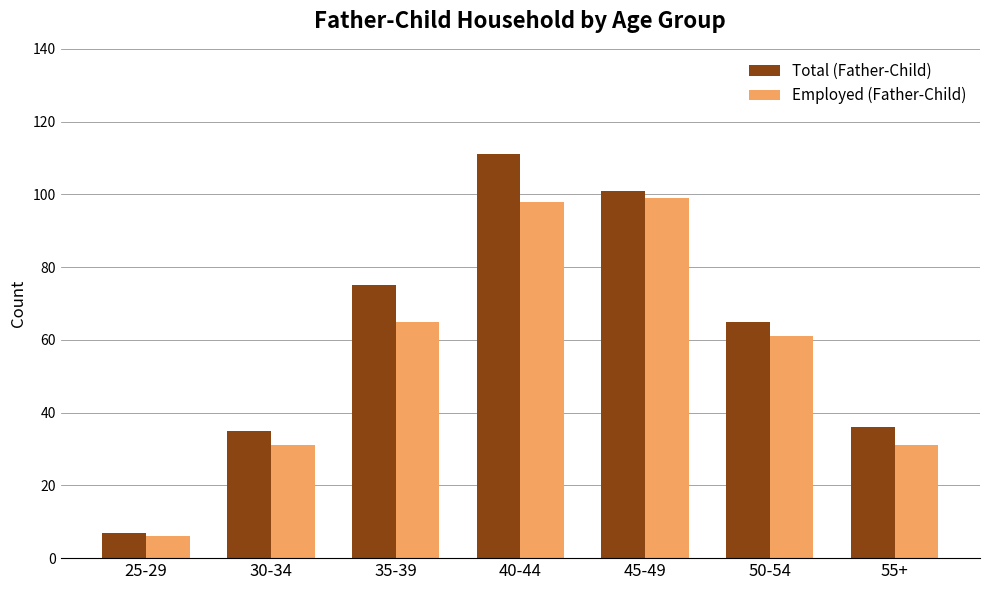

Count the number of data series in this chart.

2